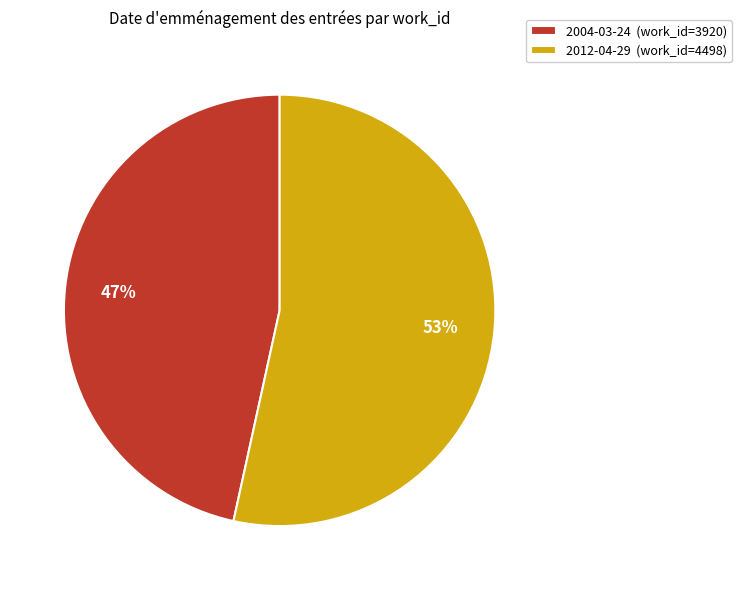

How many slices are in this pie chart?

2